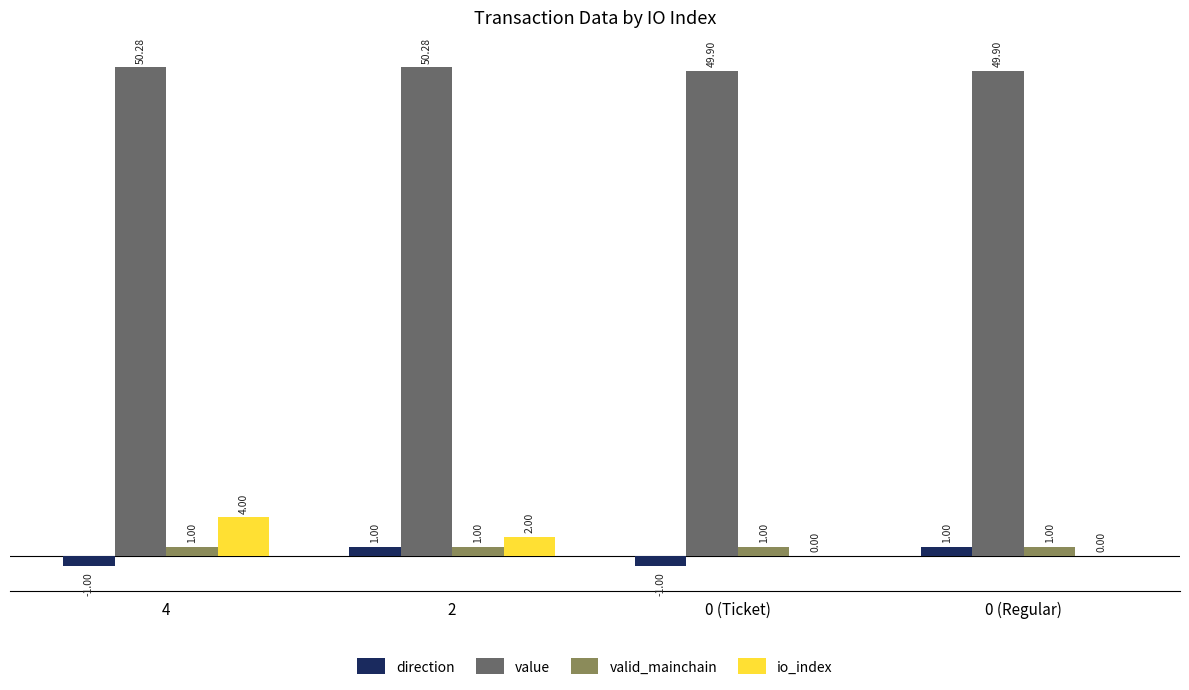

What are all the series names shown in the legend?

direction, value, valid_mainchain, io_index